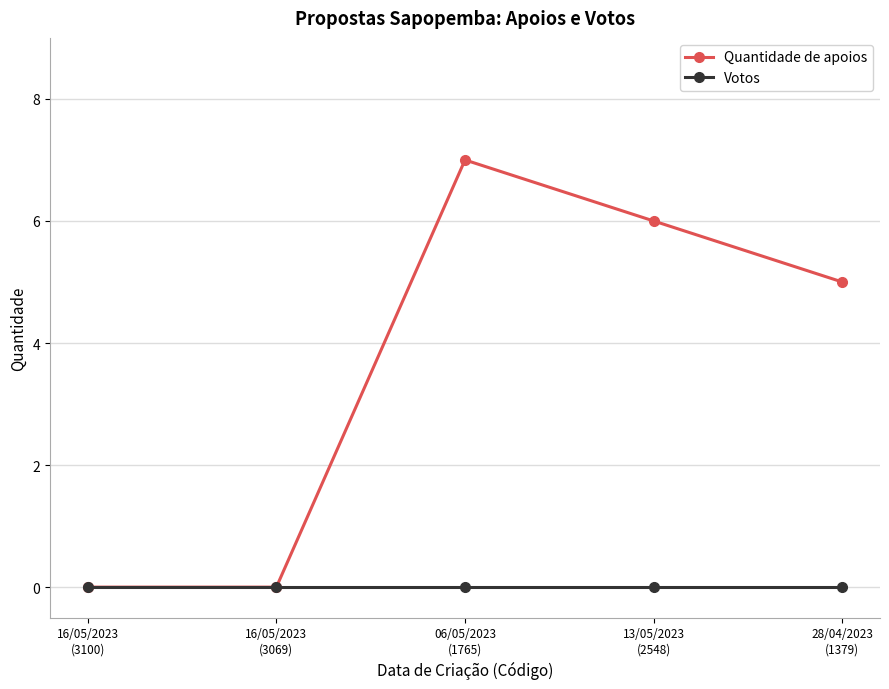

What is the difference between the highest and lowest values at 13/05/2023
(2548)?

6